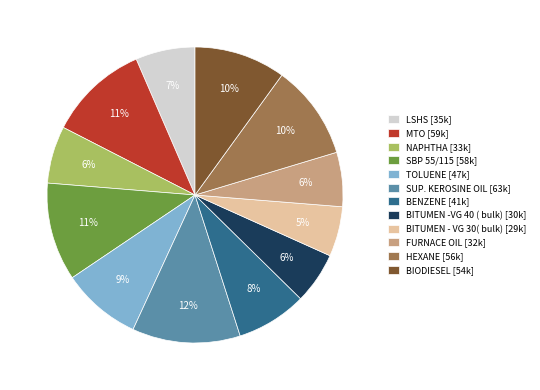

Is it true that TOLUENE [47k] is 9% of the pie?

True